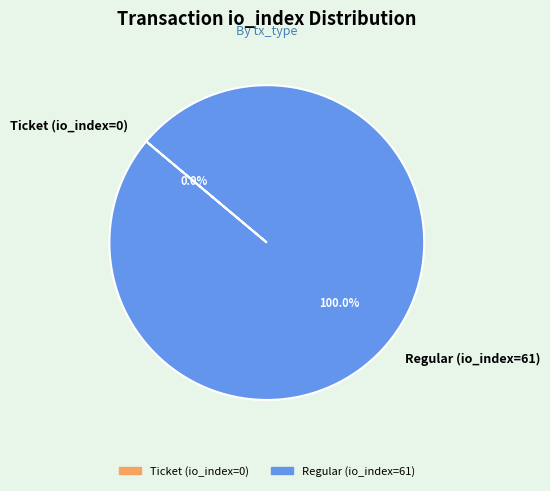

Rank the categories by value from highest to lowest.

Regular (io_index=61), Ticket (io_index=0)